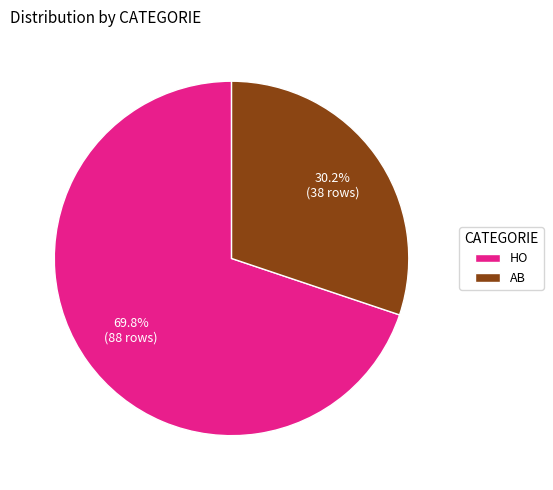

Combined, do AB and HO account for over 50%?

Yes